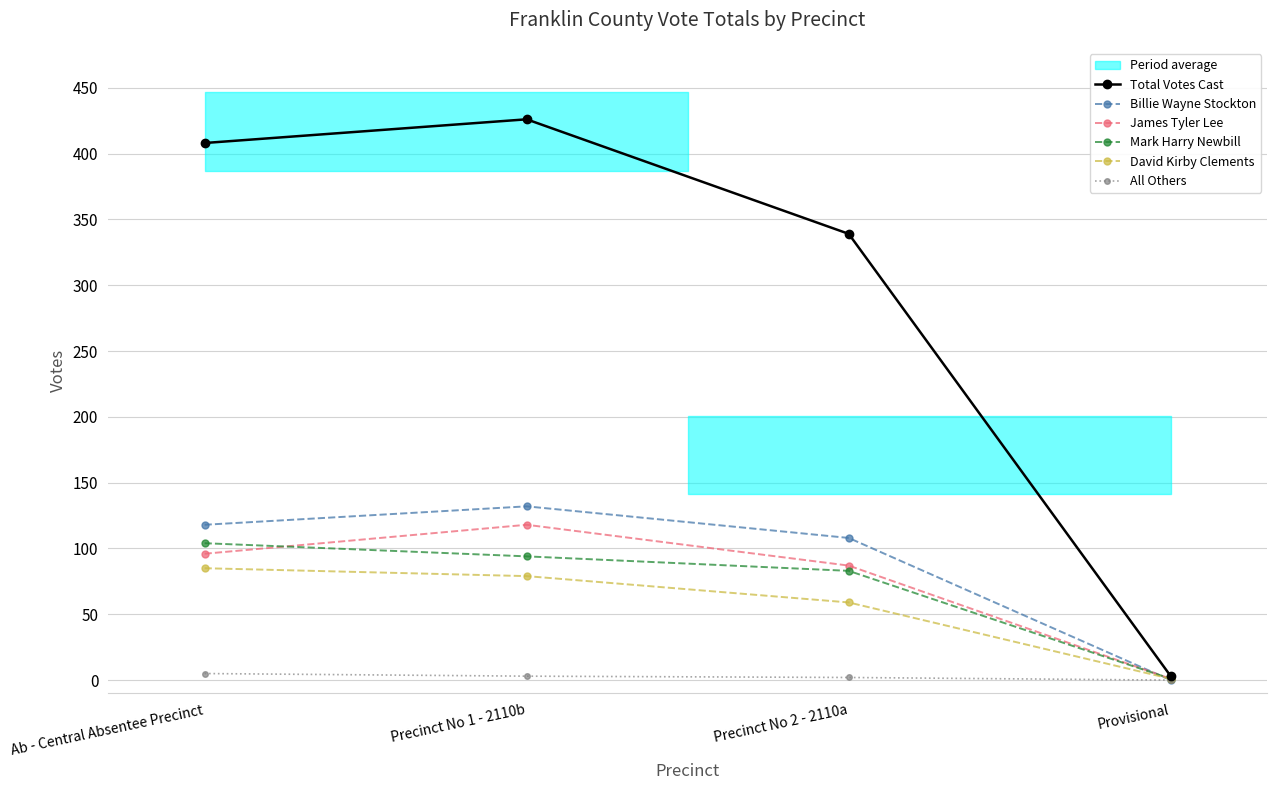

At how many categories does at least one series exceed 366?

2